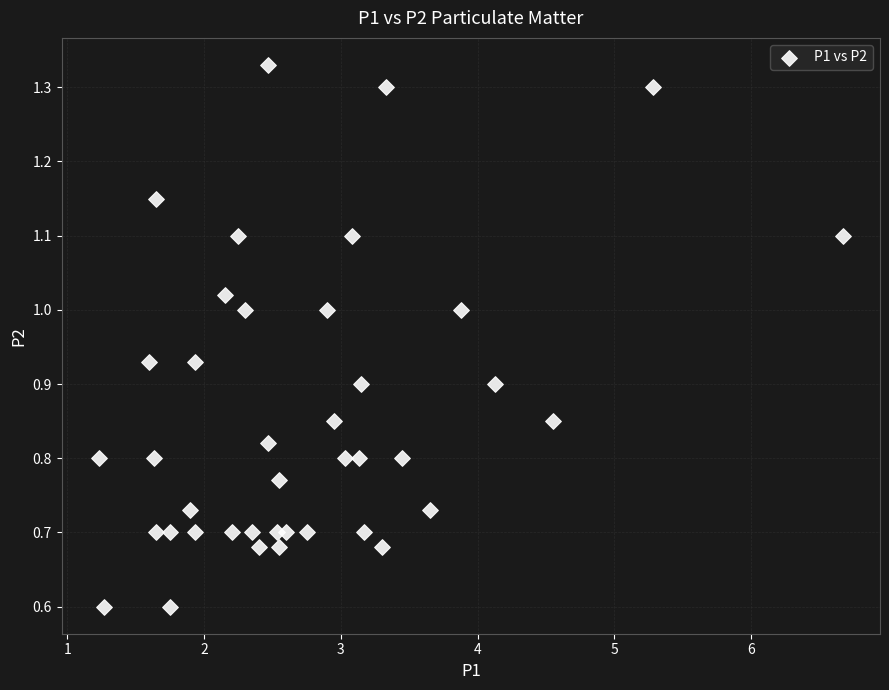

What is the range of X values (max minus min)?

5.4